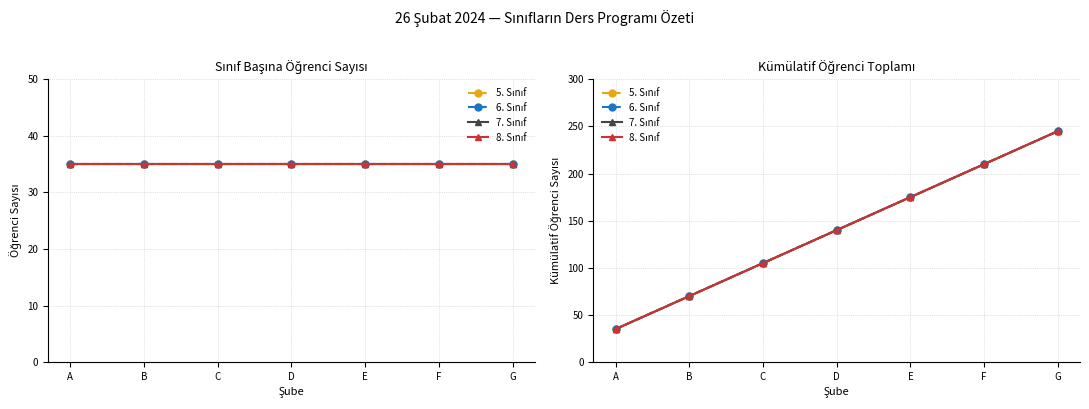

True or false: 5. Sınıf and 6. Sınıf cross at least once.

False